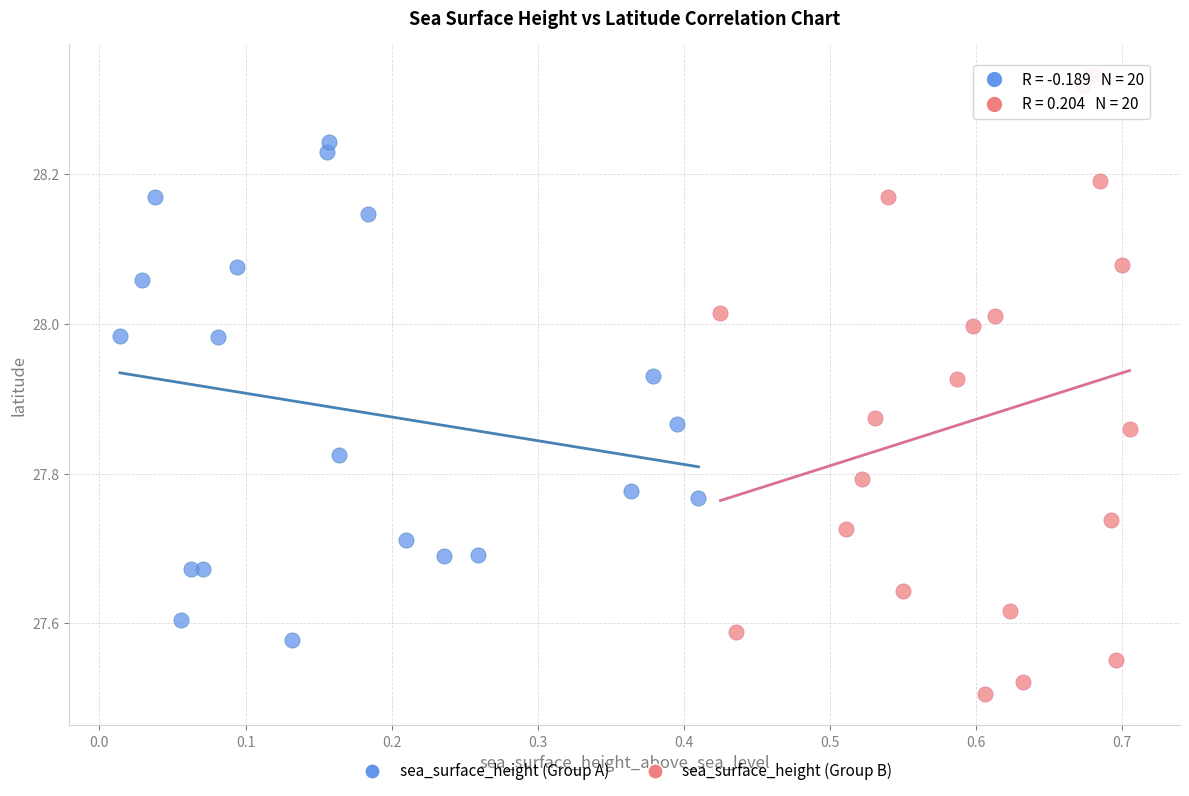

Which series has the widest spread of Y values?

sea_surface_height (Group B)